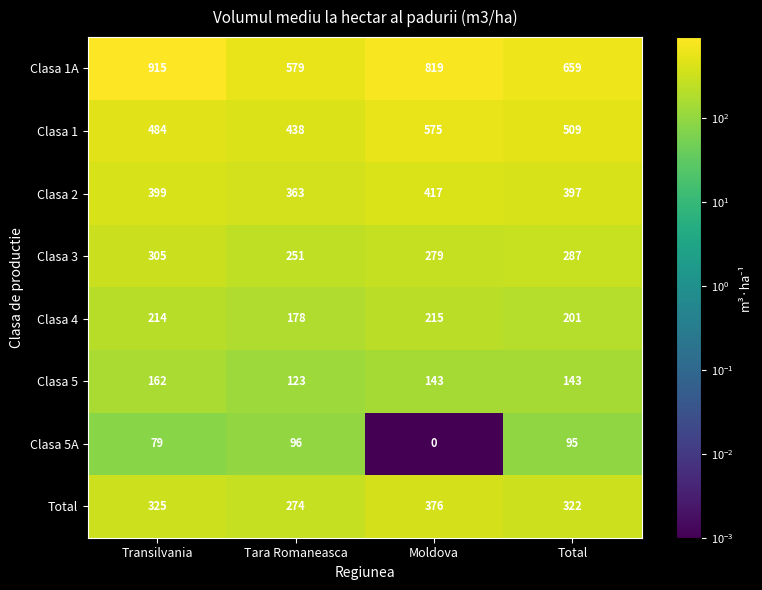

What is the maximum value shown in the chart?

915